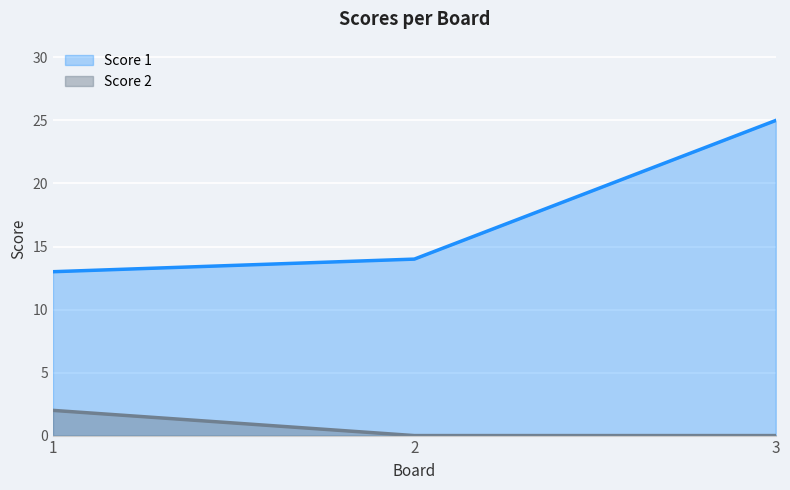

At how many categories does at least one series exceed 8?

3